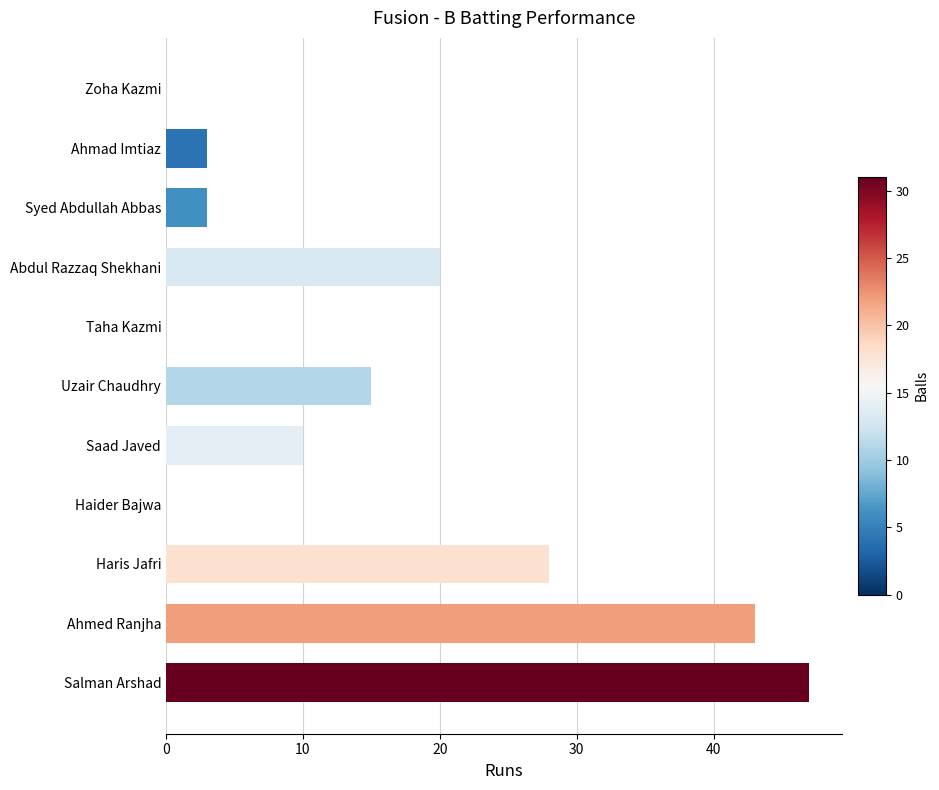

How many distinct data groups are displayed?

1